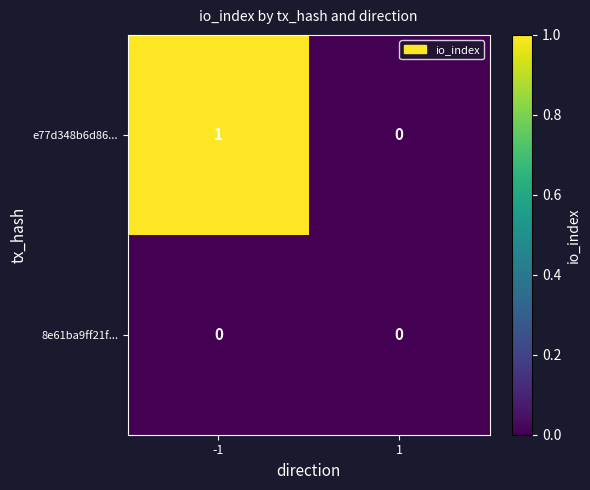

Is the value of e77d348b6d86... at -1 greater than the value of 8e61ba9ff21f... at -1?

Yes